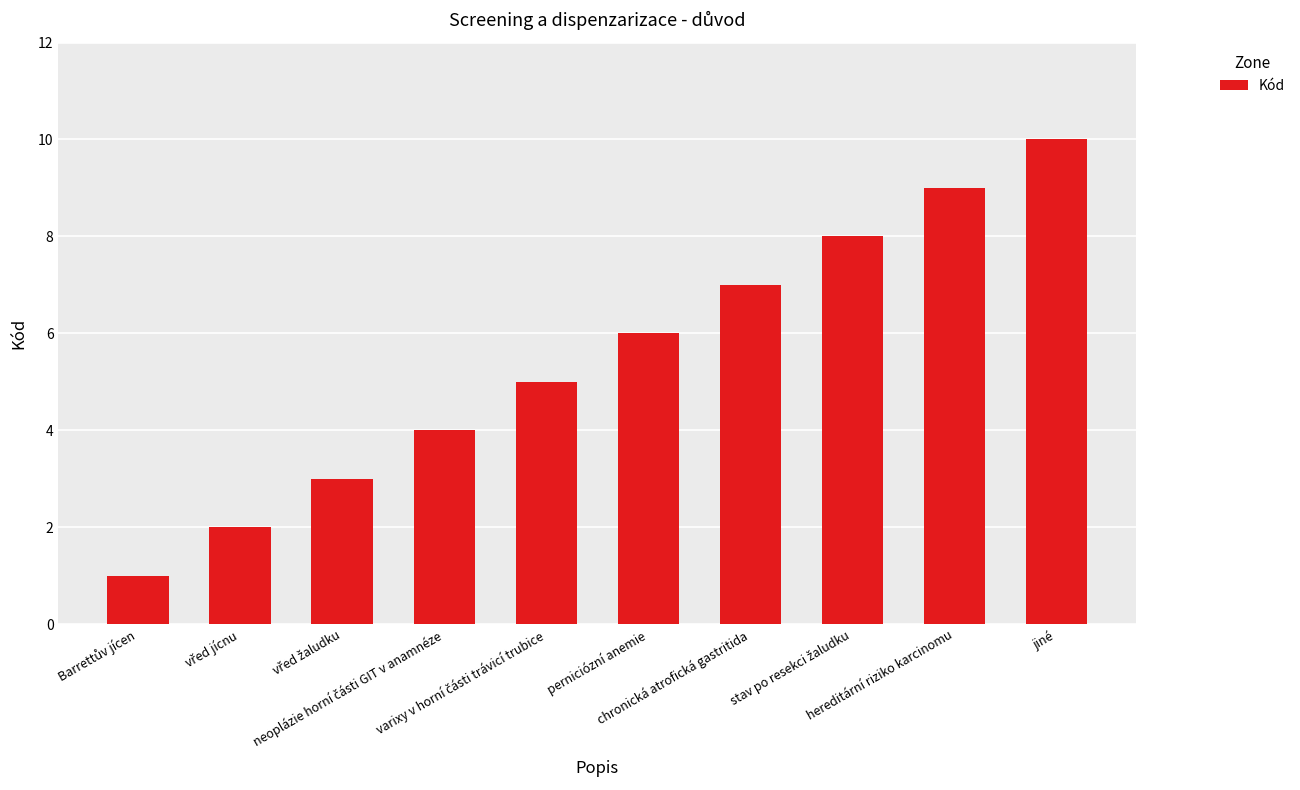

What is the sum of all values?

55